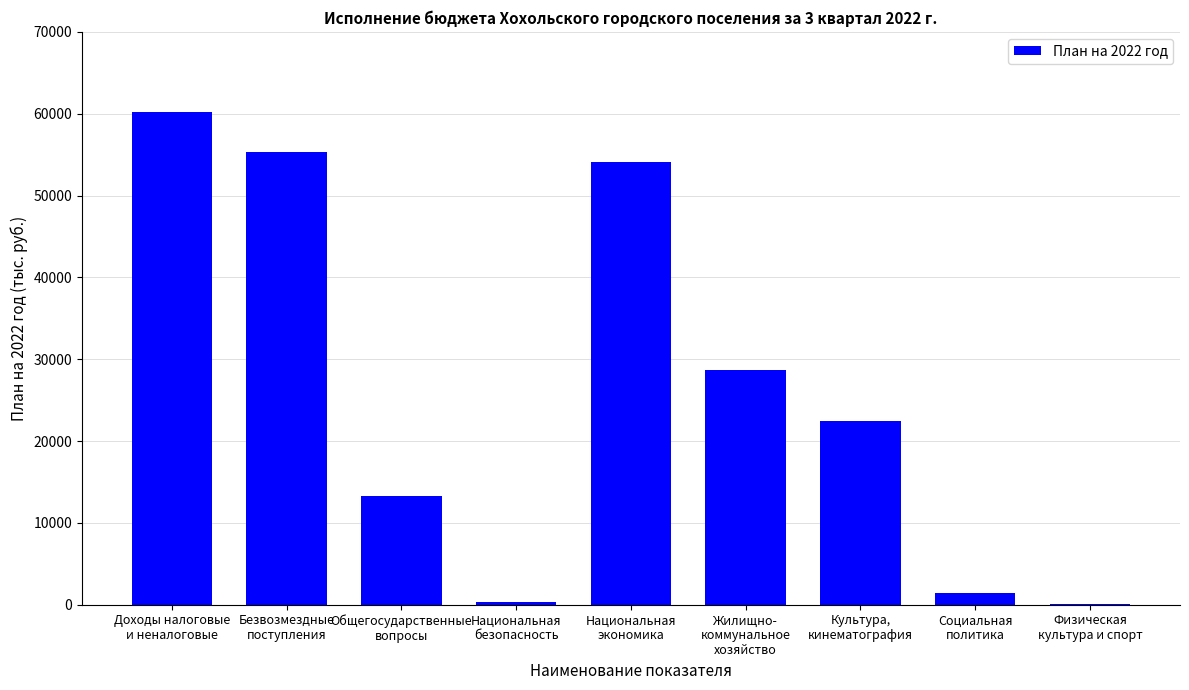

Which has a higher value, Безвозмездные
поступления or Доходы налоговые
и неналоговые?

Доходы налоговые
и неналоговые